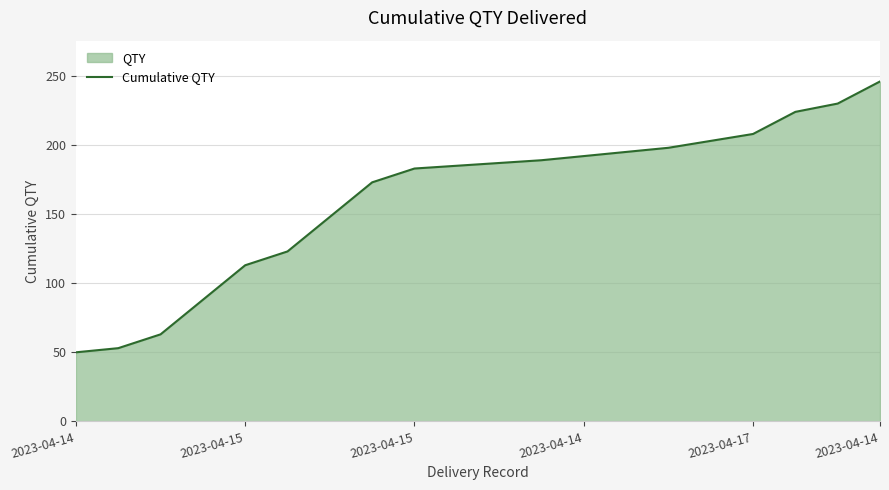

Is it true that the value at 2023-04-15 is 183?

True